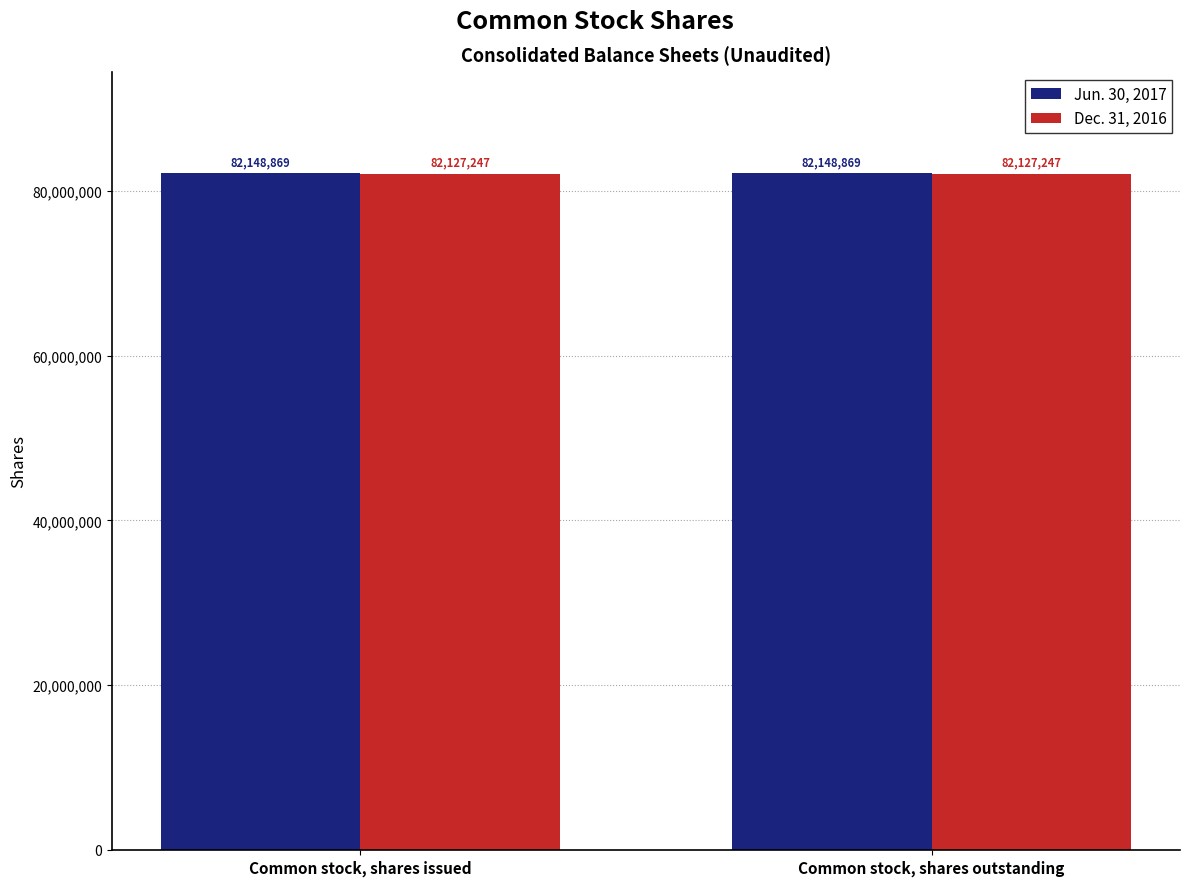

What is the value of the Jun. 30, 2017 bar at the 2nd from the left?

82148869